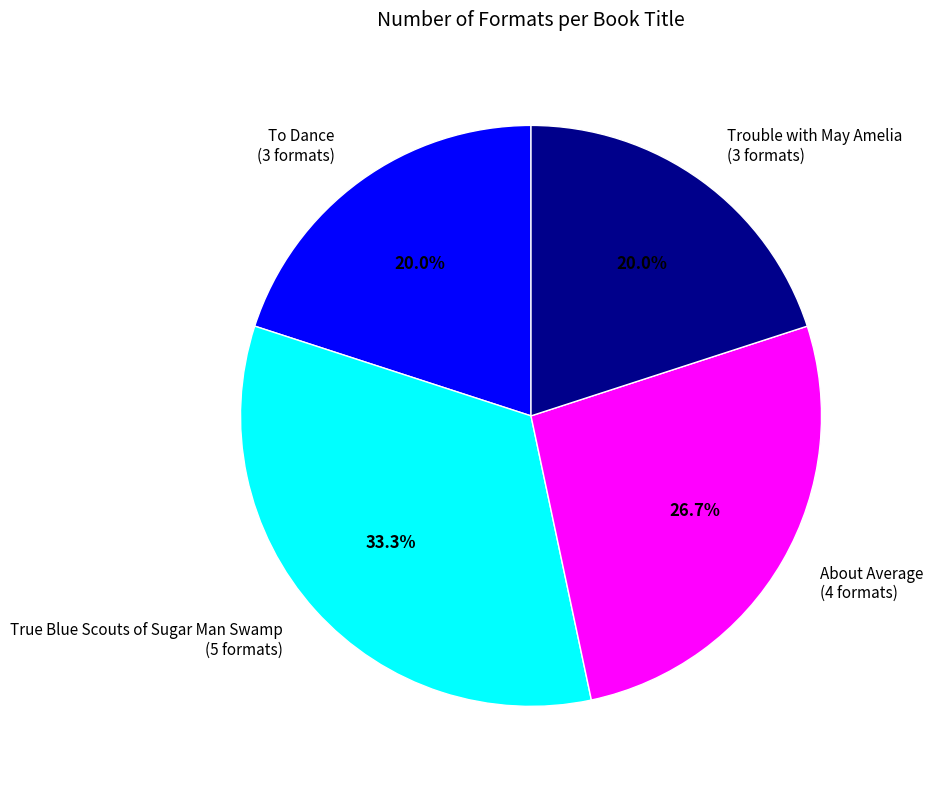

To the nearest percent, what portion does To Dance represent?

20%